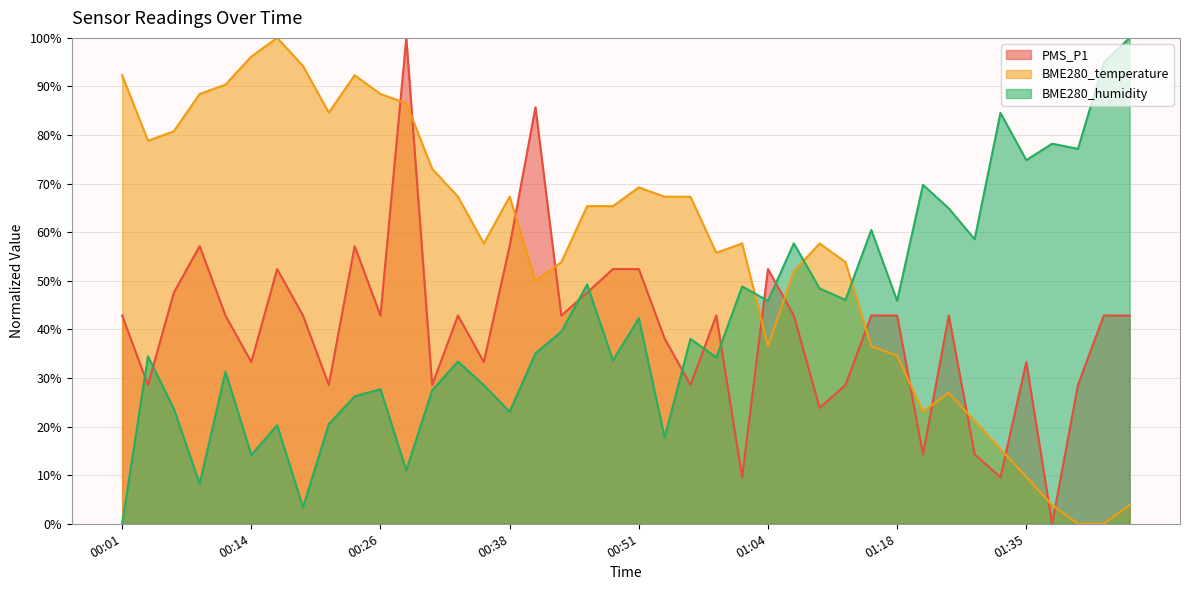

Which series has the widest spread of values?

PMS_P1